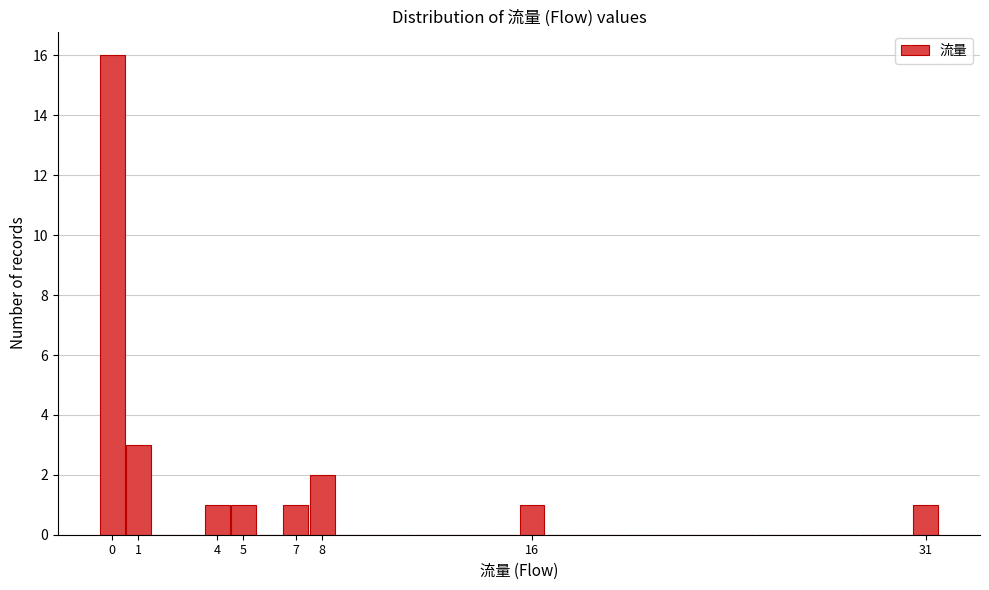

Which range on the x-axis has the tallest bar?

-0.5 to 0.5